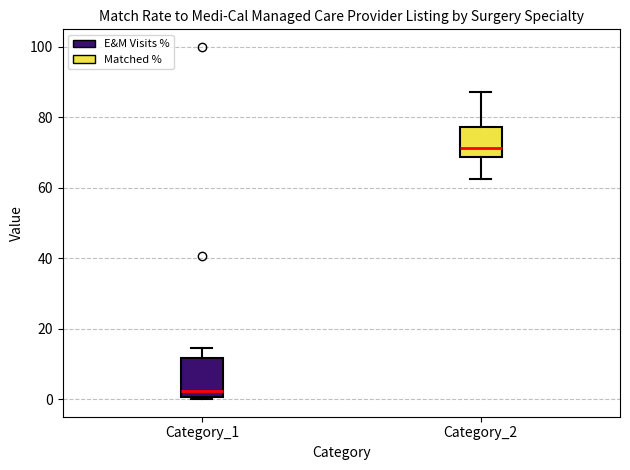

Which box is the tallest, from its lower edge to its upper edge?

Category_1